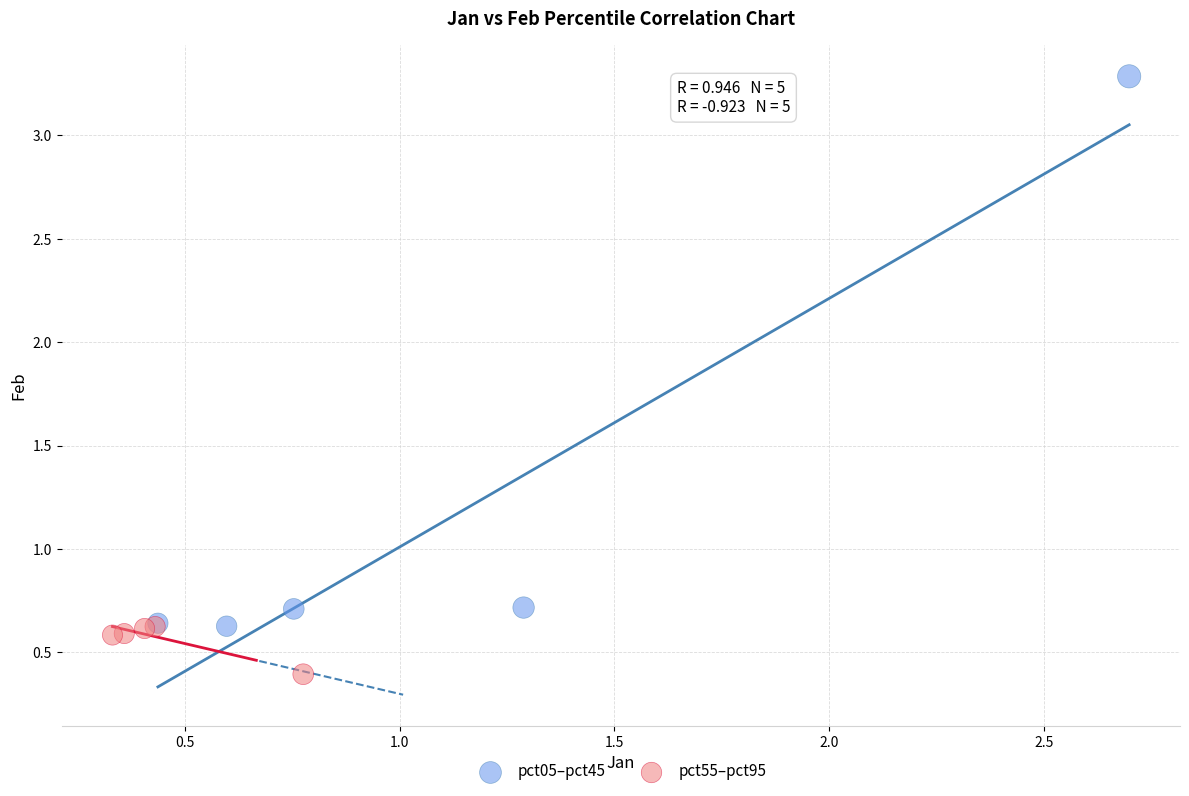

Which series reaches the minimum Y coordinate?

pct55–pct95